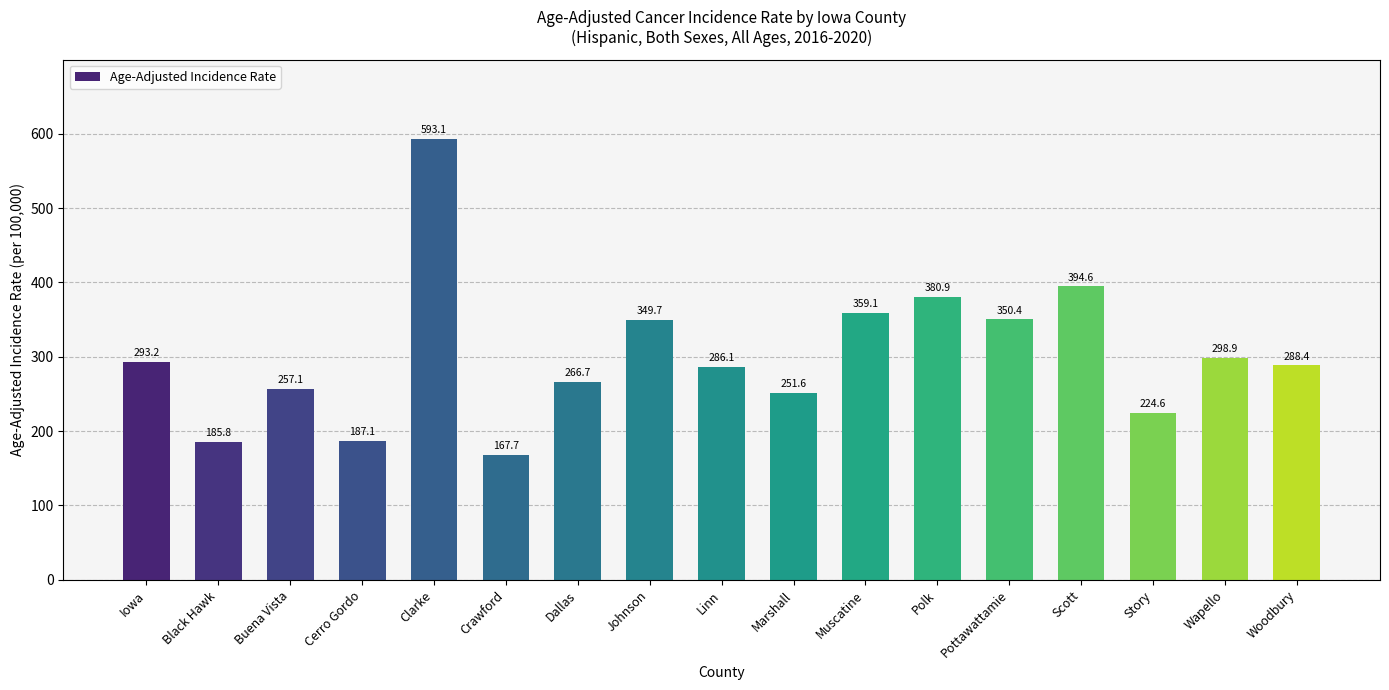

The value at Marshall is 251.6. True or false?

True